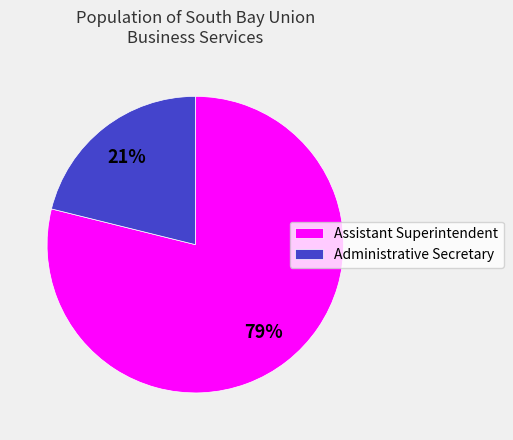

To the nearest percent, what percentage of the pie is Administrative Secretary?

21%